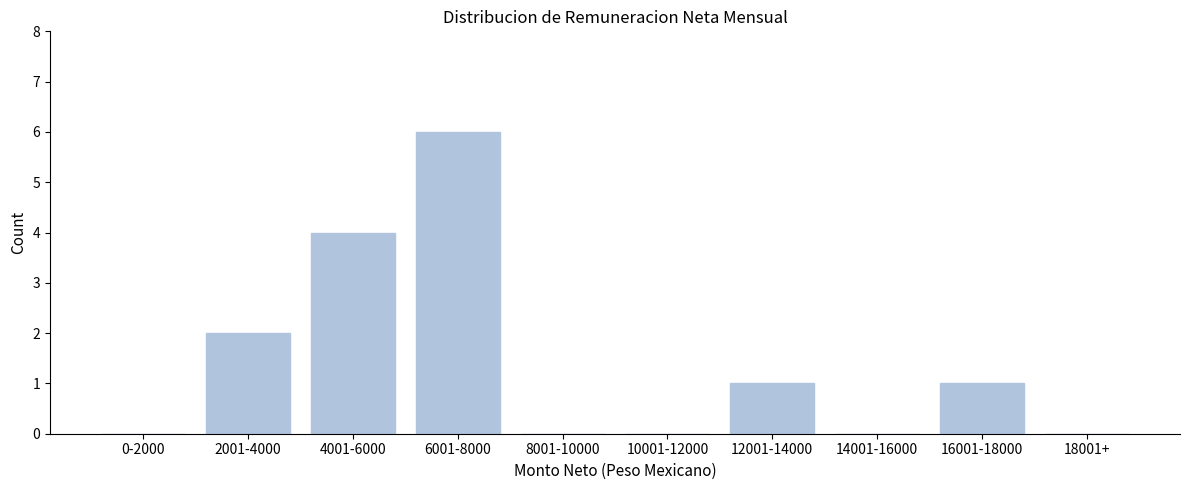

Reading right to left, what are all the values shown in this chart?

18001+=0	16001-18000=1	14001-16000=0	12001-14000=1	10001-12000=0	8001-10000=0	6001-8000=6	4001-6000=4	2001-4000=2	0-2000=0